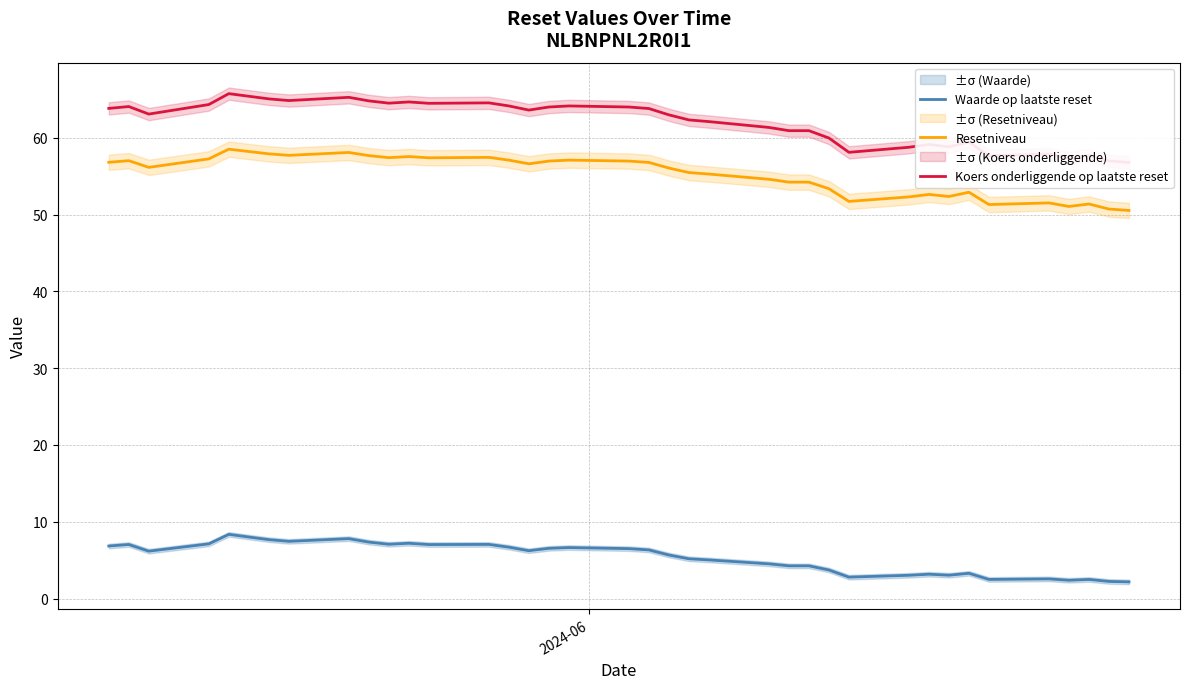

Does the chart display data point markers on the line(s)?

No